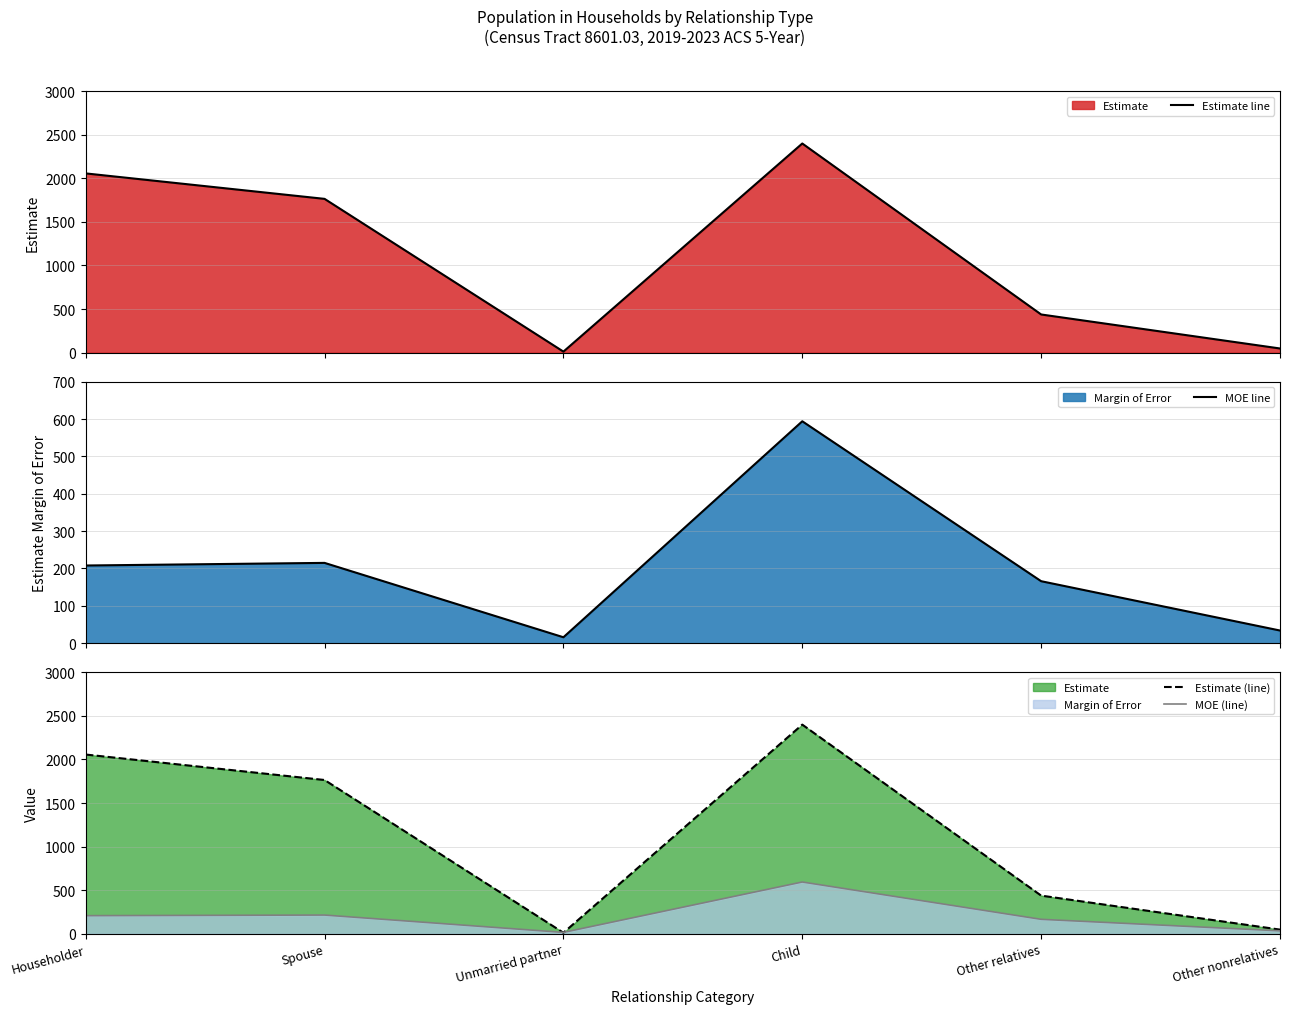

What is the smallest value displayed?

12